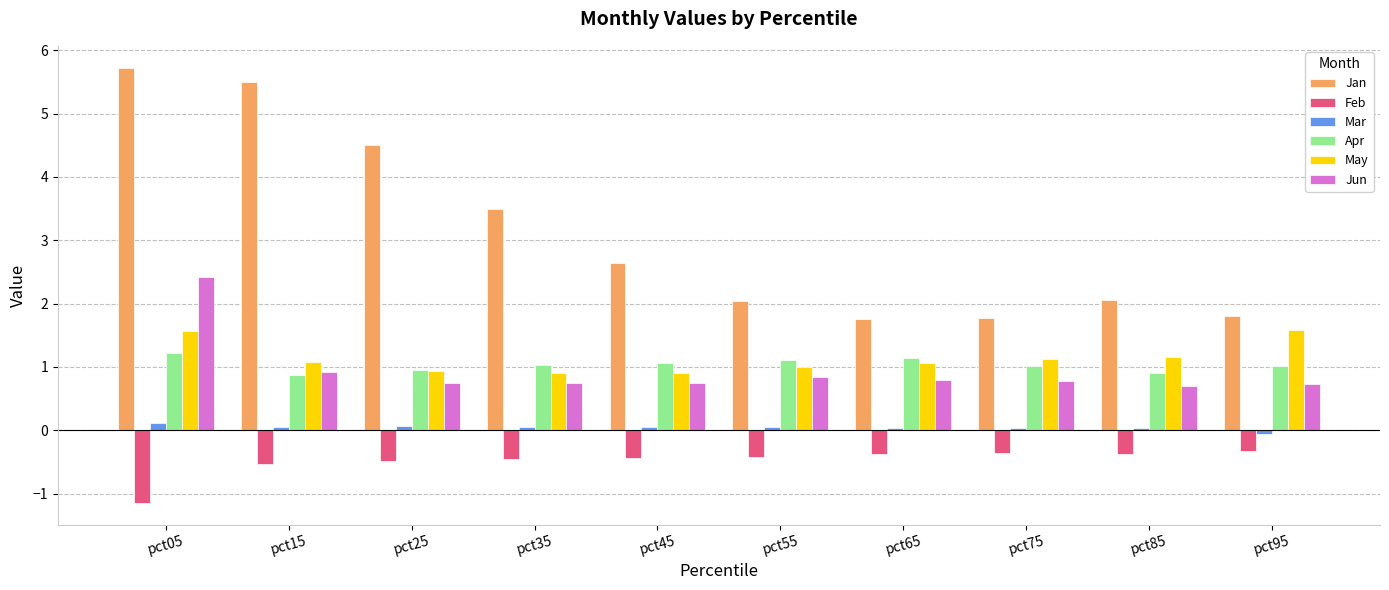

What is the minimum value for Feb?

-1.1